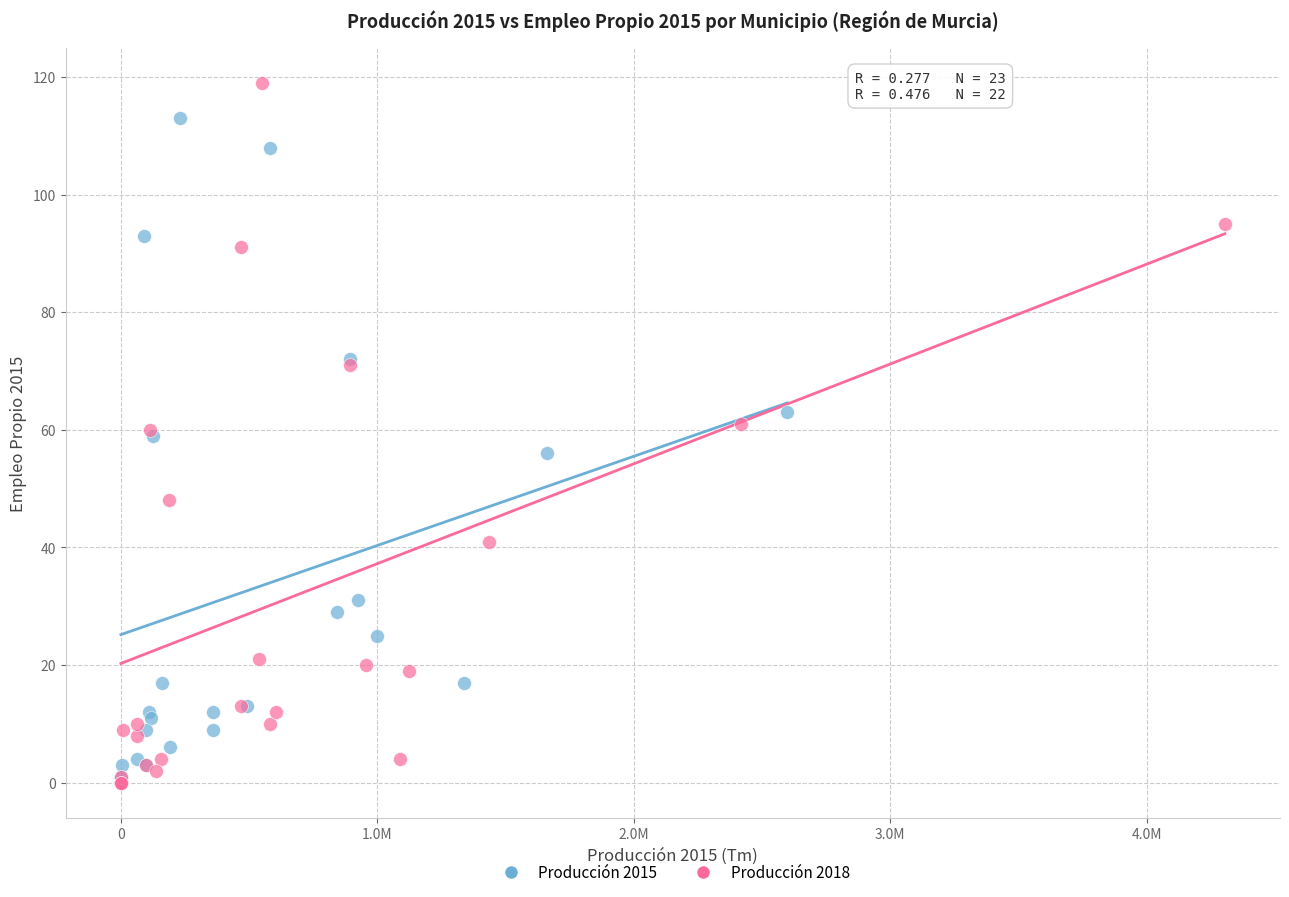

Which series contains the highest Y value?

Producción 2018